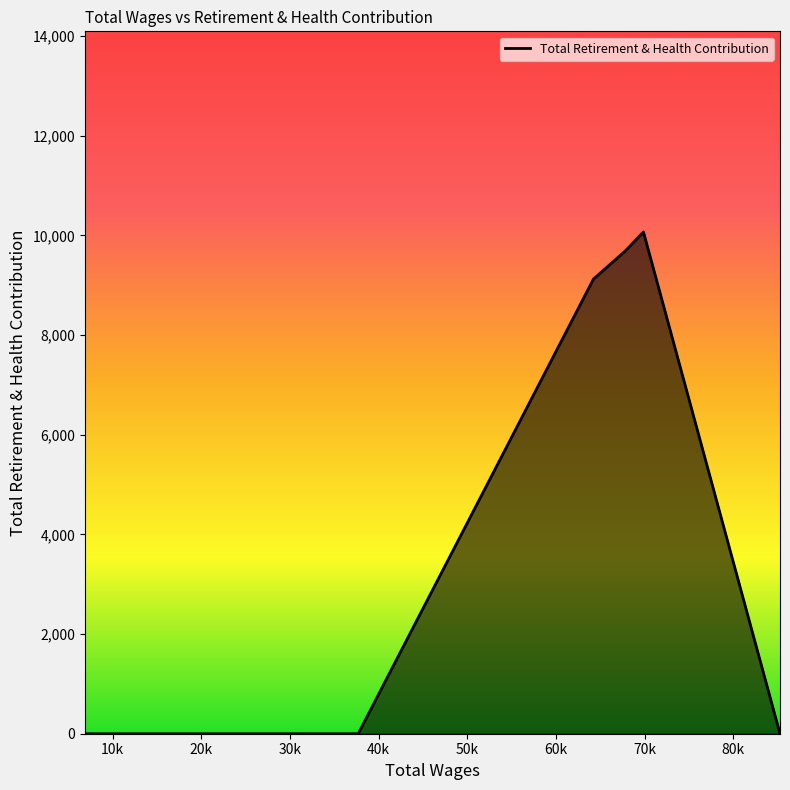

What is the difference between the second highest and minimum values?

9677